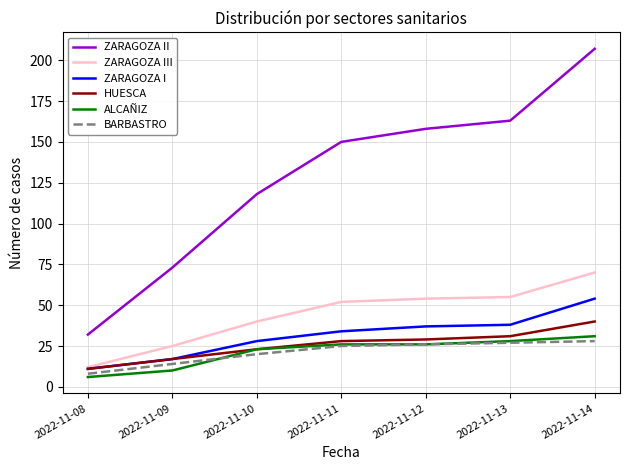

Is it true that ZARAGOZA II equals 17 at 2022-11-08?

False